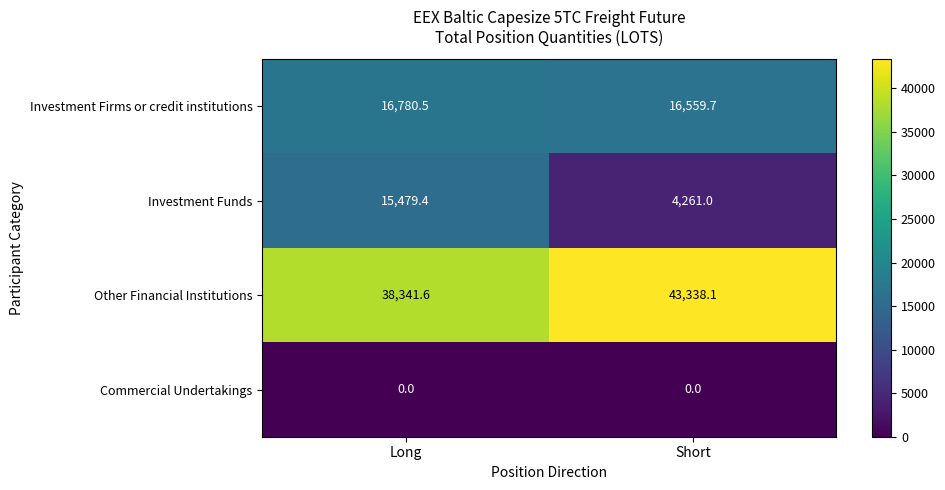

Reading left to right, list all the values displayed in this chart.

Investment Firms or credit institutions: Long=16780.5	Short=16559.7
Investment Funds: Long=15479.4	Short=4261.0
Other Financial Institutions: Long=38341.6	Short=43338.1
Commercial Undertakings: Long=0.0	Short=0.0